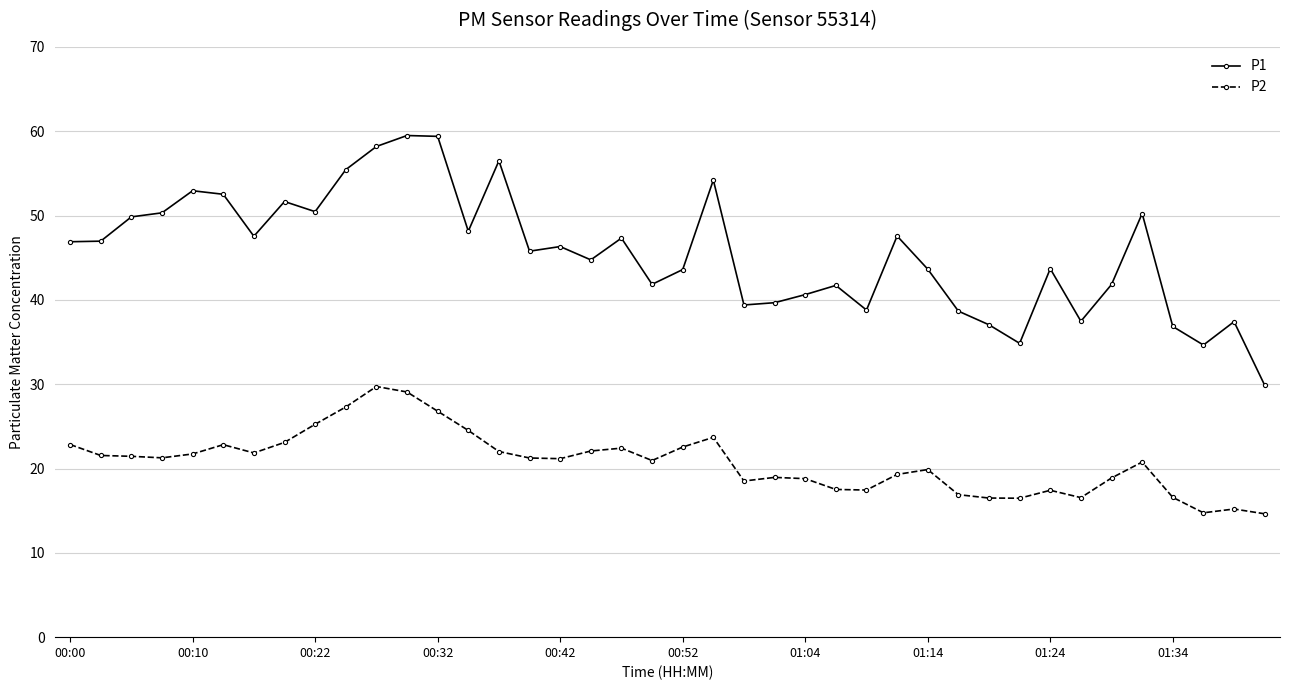

What is the value of the P2 point at the 36th from the left?

20.8